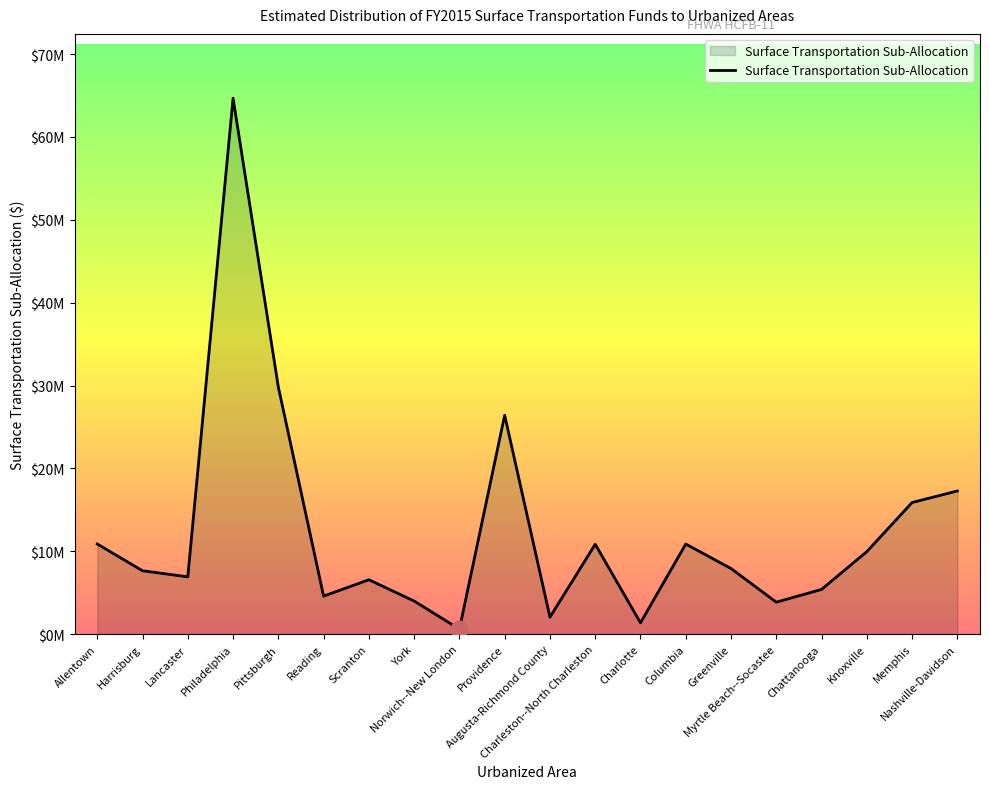

Rank the categories by value from highest to lowest.

Philadelphia, Pittsburgh, Providence, Nashville-Davidson, Memphis, Allentown, Columbia, Charleston--North Charleston, Knoxville, Greenville, Harrisburg, Lancaster, Scranton, Chattanooga, Reading, York, Myrtle Beach--Socastee, Augusta-Richmond County, Charlotte, Norwich--New London